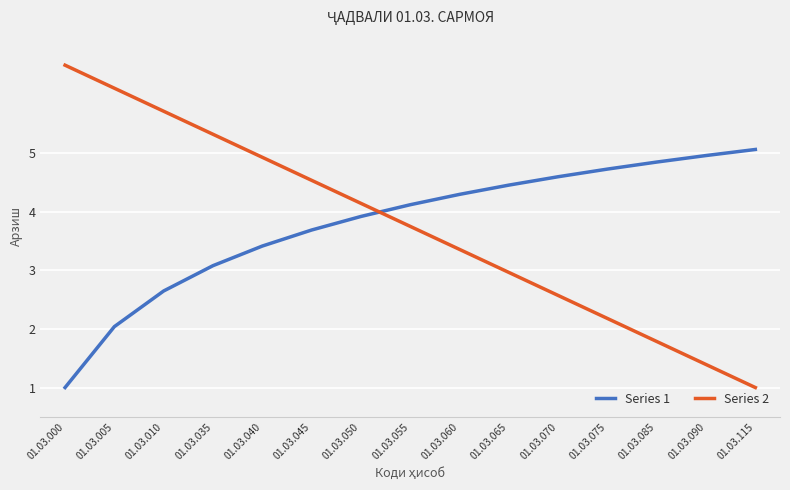

What is the difference between the highest and lowest values at 01.03.035?

2.2